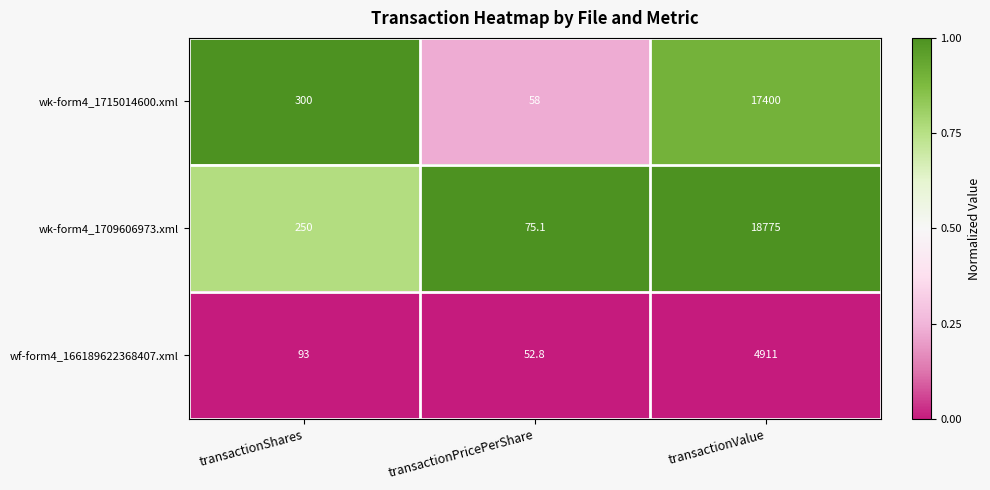

What is the total value across all series at transactionPricePerShare?

185.9